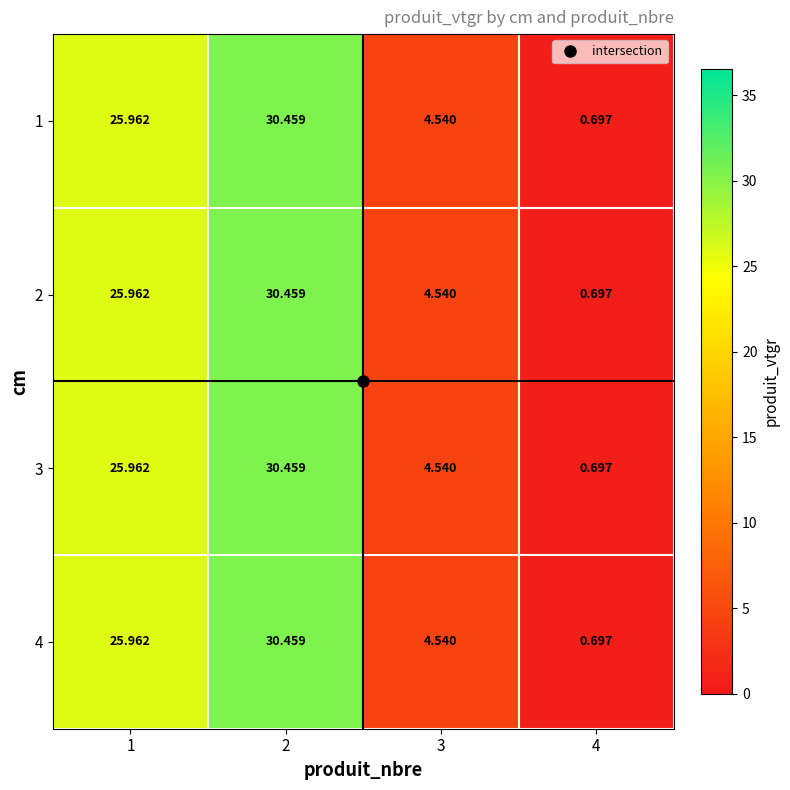

Is the value of 3 at 4 greater than the value of 2 at 1?

No